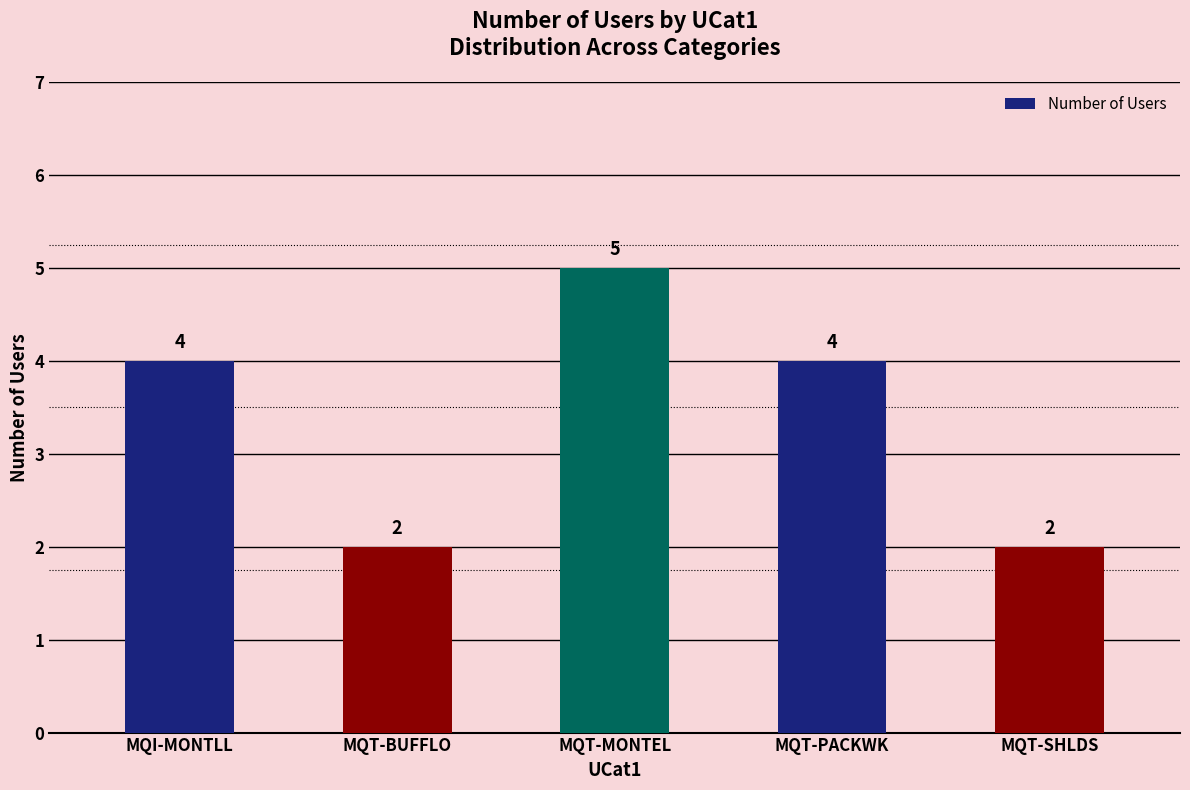

Count the values in the range 2 to 4.

4